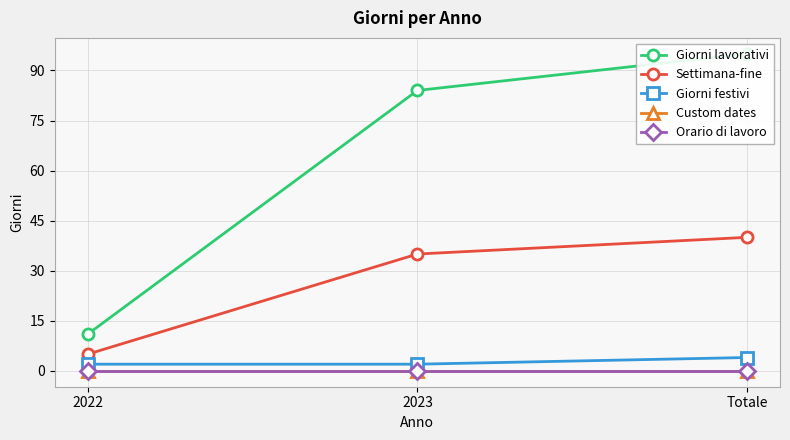

The value of Giorni festivi at 2023 is 1. True or false?

False